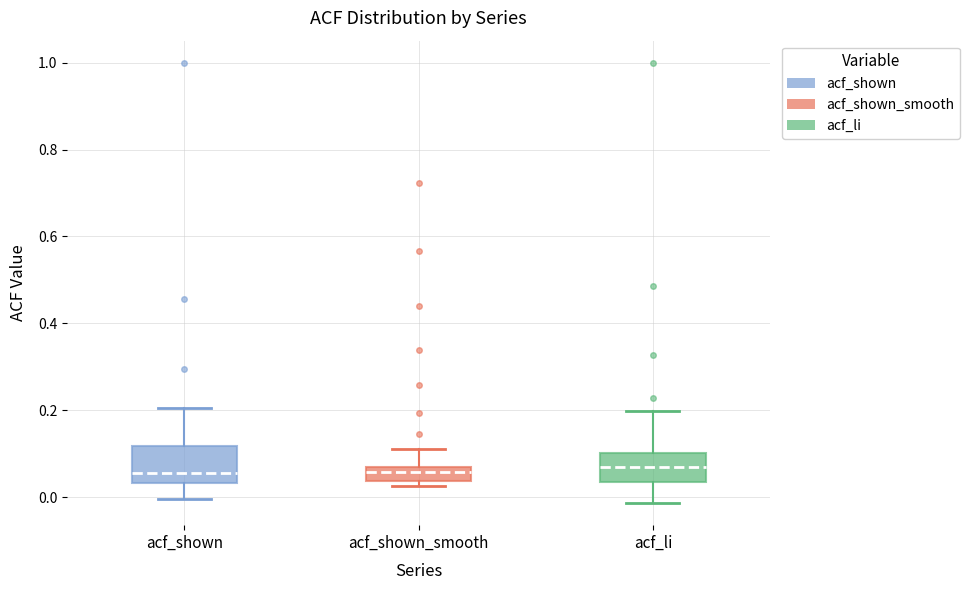

Reading left to right, transcribe this box plot: for each box, give where its median line is, the range the box spans, and where its two whiskers end, as read against the y-axis. The values are not printed on the chart, so give them approximately, as read against the axis.

acf_shown: median 0.06, box 0.04 to 0.12, whiskers 0.00 to 0.20
acf_shown_smooth: median 0.06, box 0.04 to 0.08, whiskers 0.02 to 0.12
acf_li: median 0.06, box 0.04 to 0.10, whiskers -0.02 to 0.20